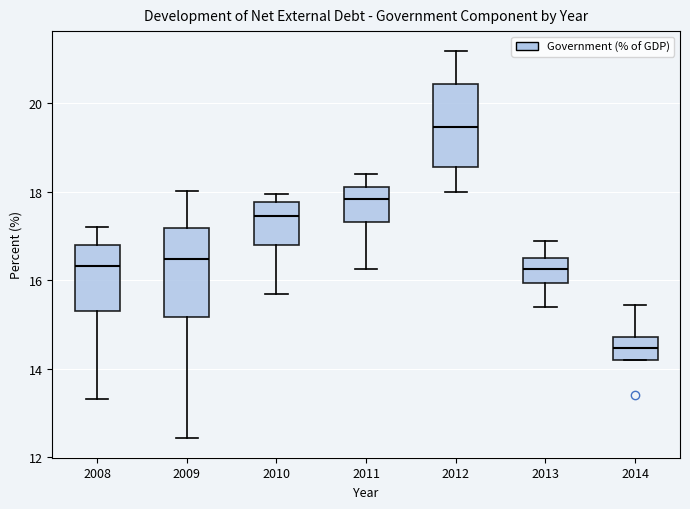

Where is the lower edge of the box at x = 2011 on the y-axis? The values are not printed on the chart, so give them approximately, as read against the axis.

17.4